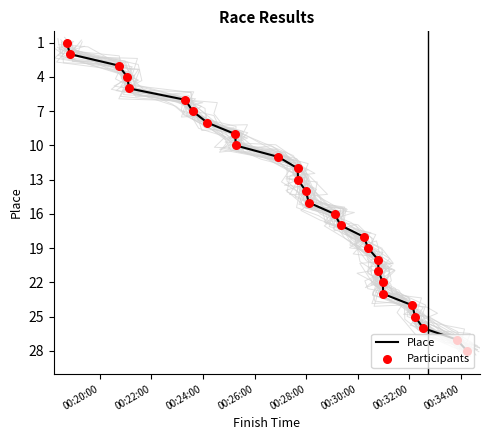

Which series has the widest spread of Y values?

Place